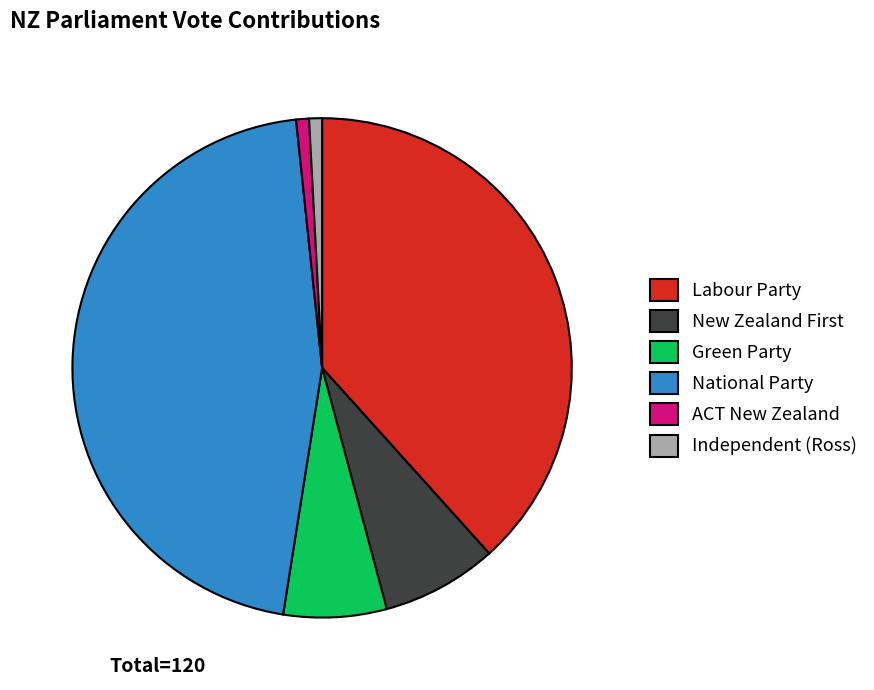

Which has a higher value, Independent (Ross) or National Party?

National Party